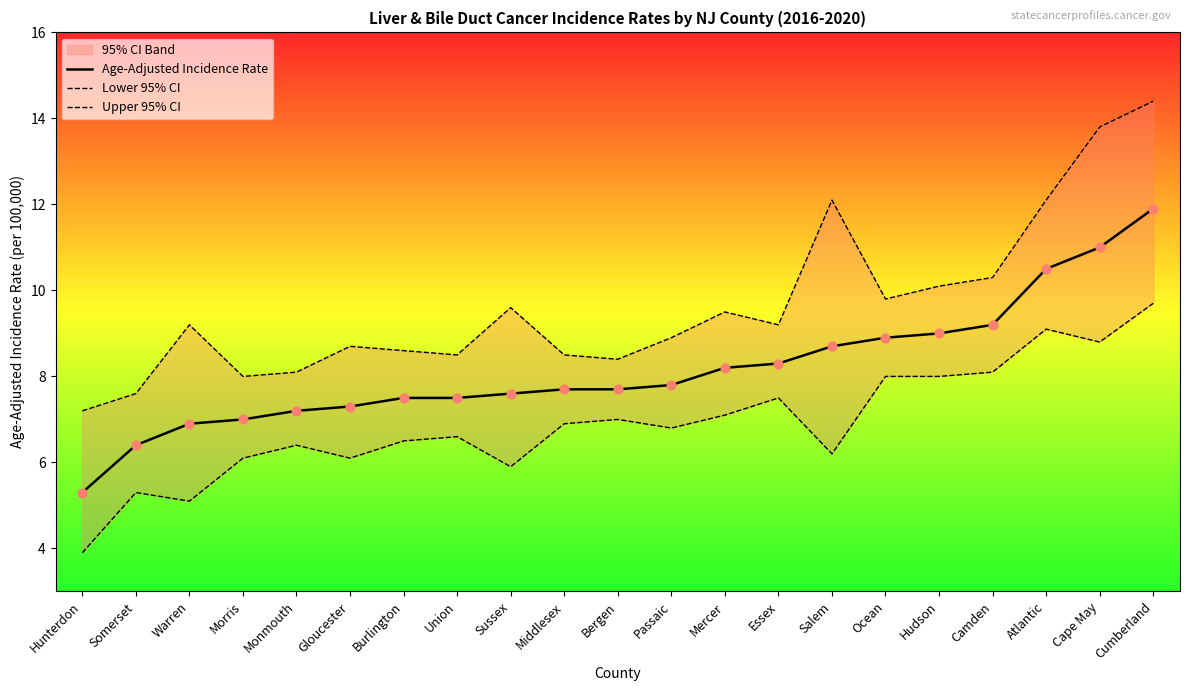

What is the total value across all series at Sussex?

23.1